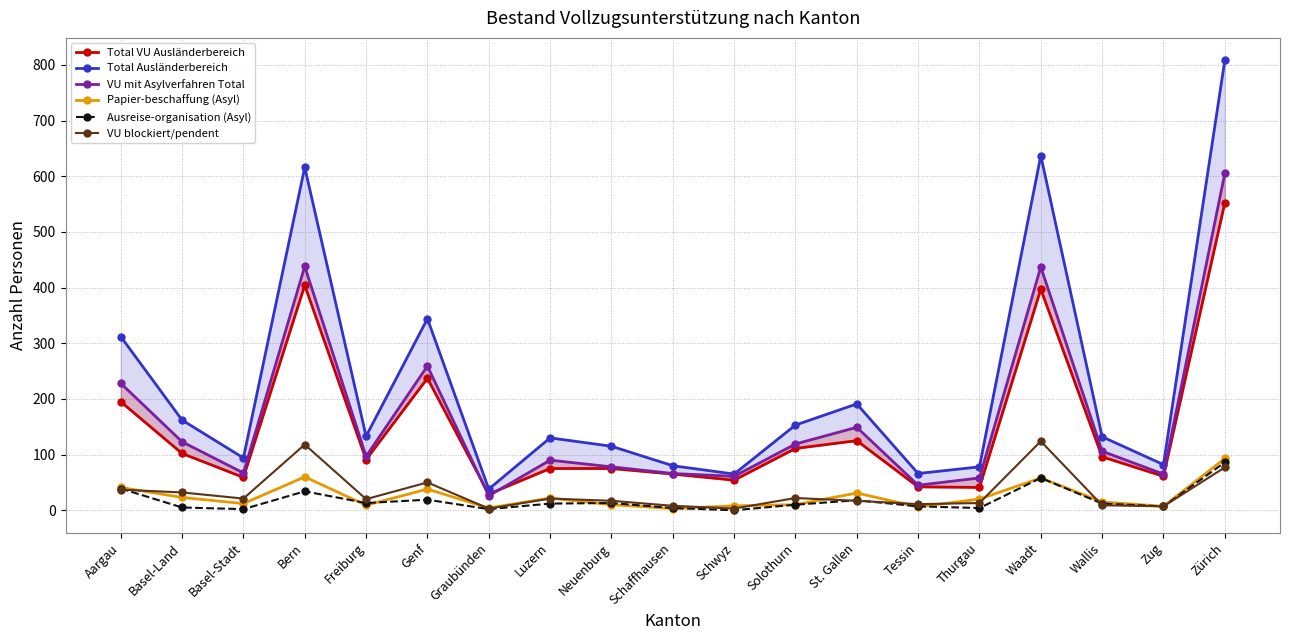

What is the label of the 16th point from the left?

Waadt